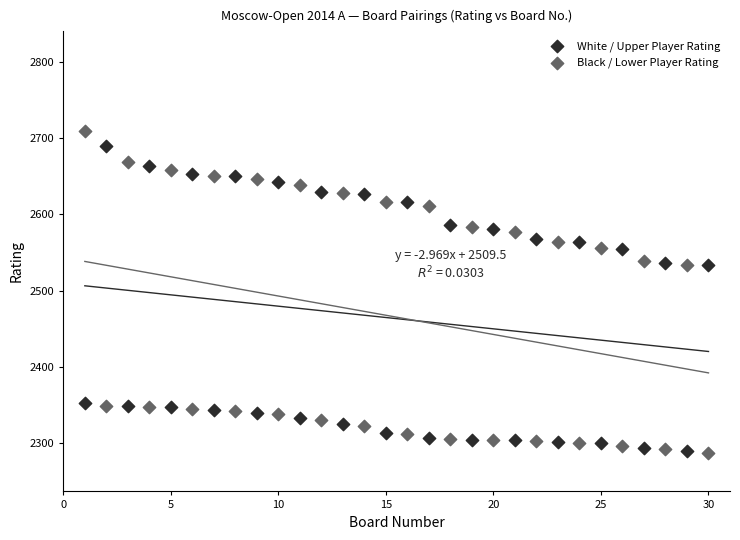

What is the X range (max minus min) for the scatter plot?

29